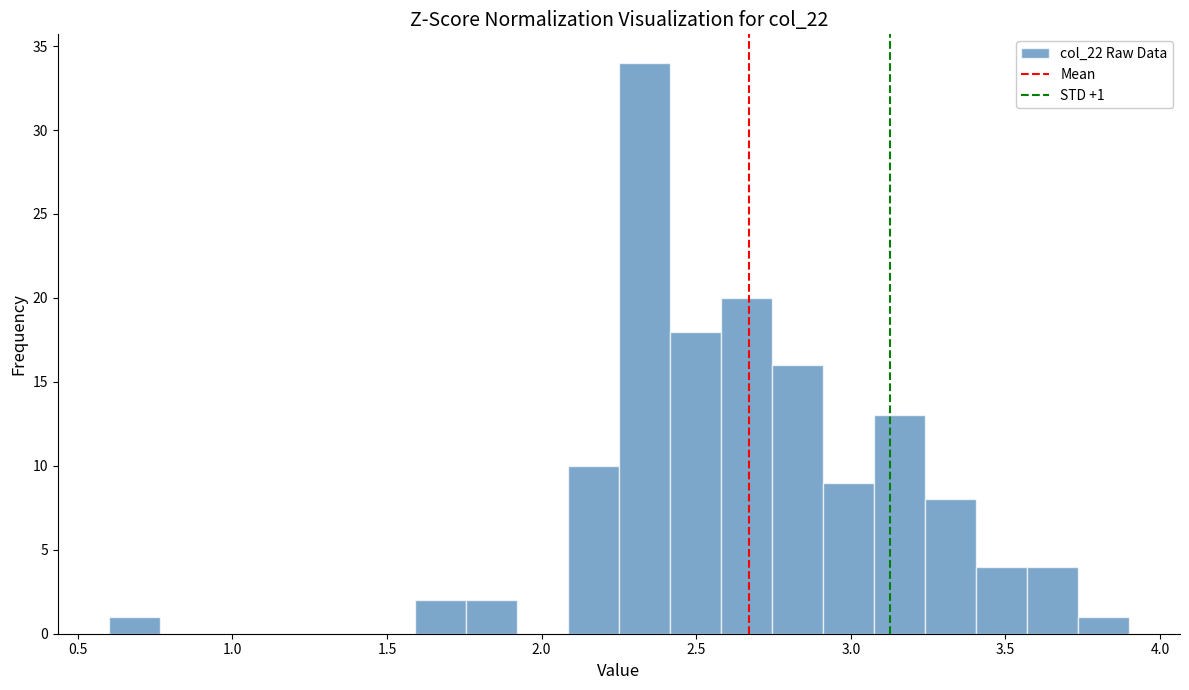

Around what value on the x-axis is the tallest bar? Give the approximate position of its centre, as read against the axis.

2.35